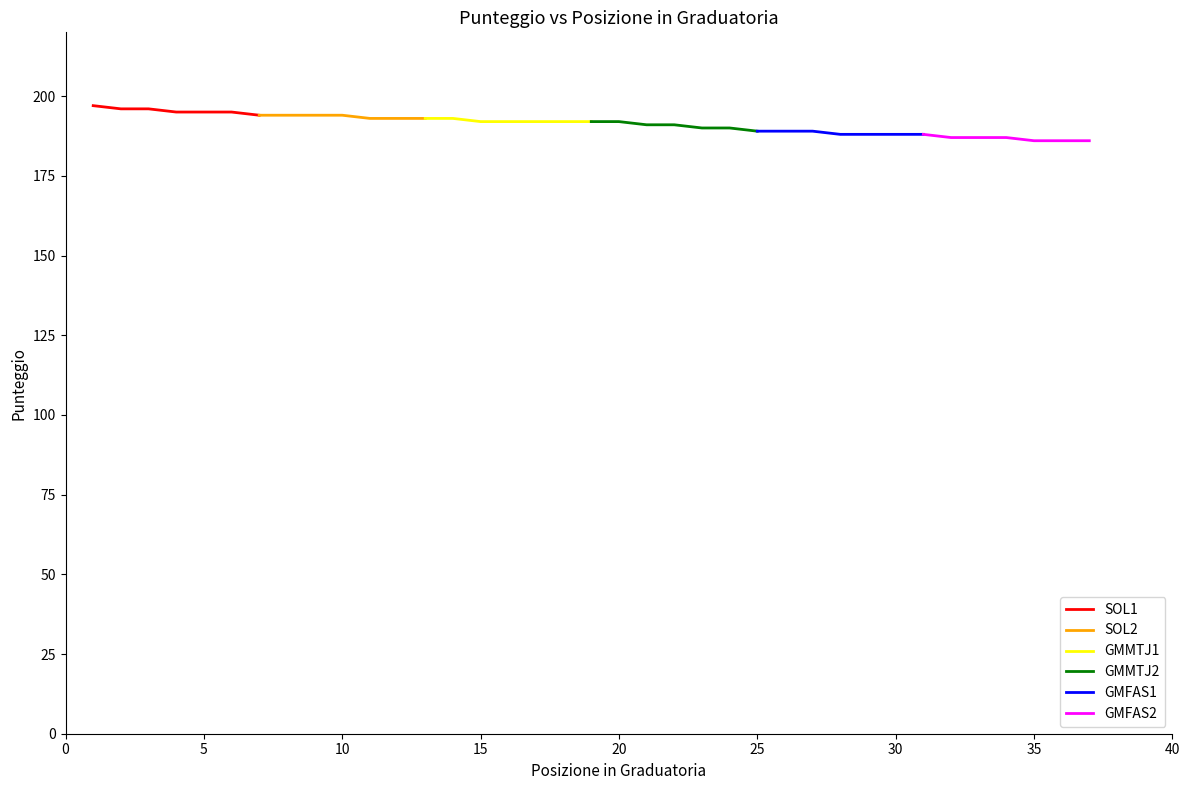

How many values in the GMMTJ1 series exceed 192?

2